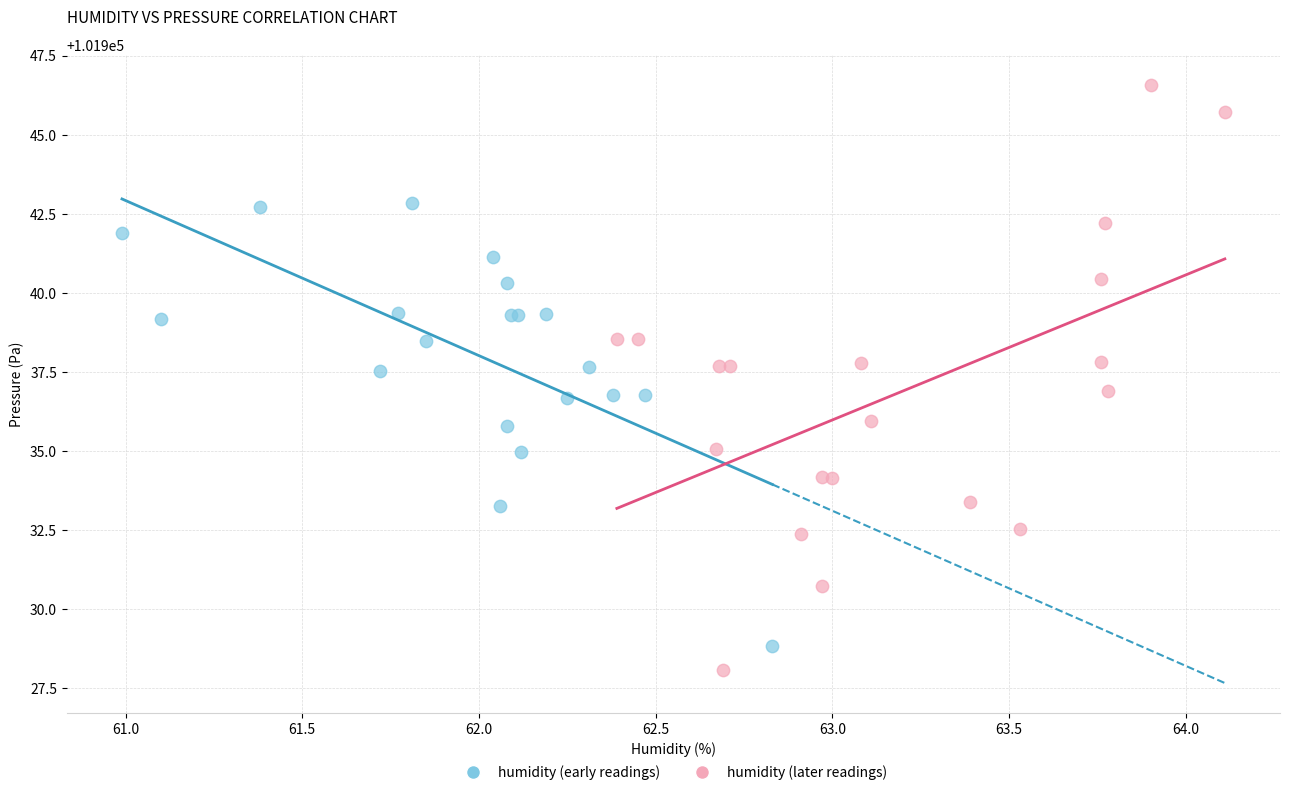

What are all the series names shown in the legend?

humidity (early readings), humidity (later readings)